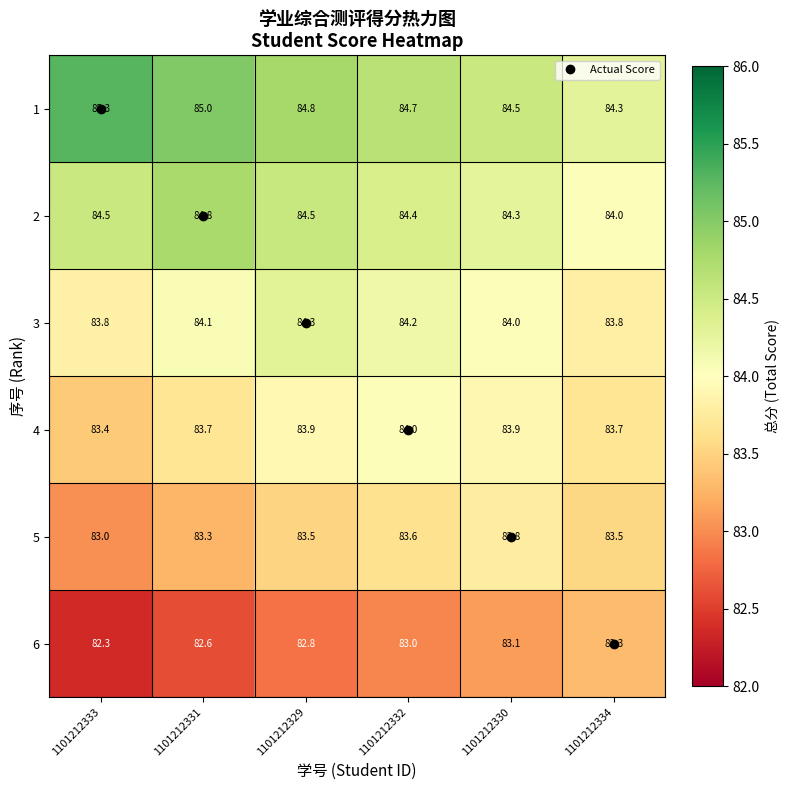

What is the difference between the highest and lowest values at 1101212334?

1.0